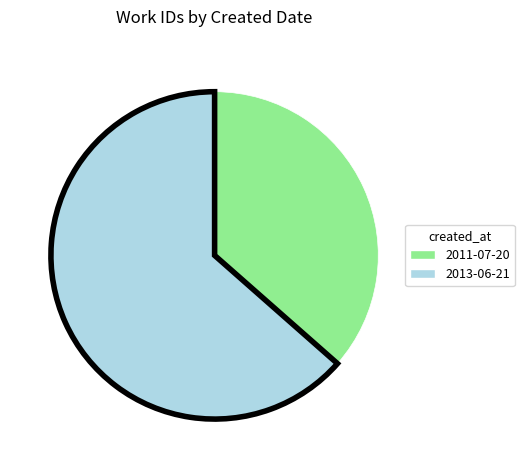

Rank the categories by value from highest to lowest.

2013-06-21, 2011-07-20